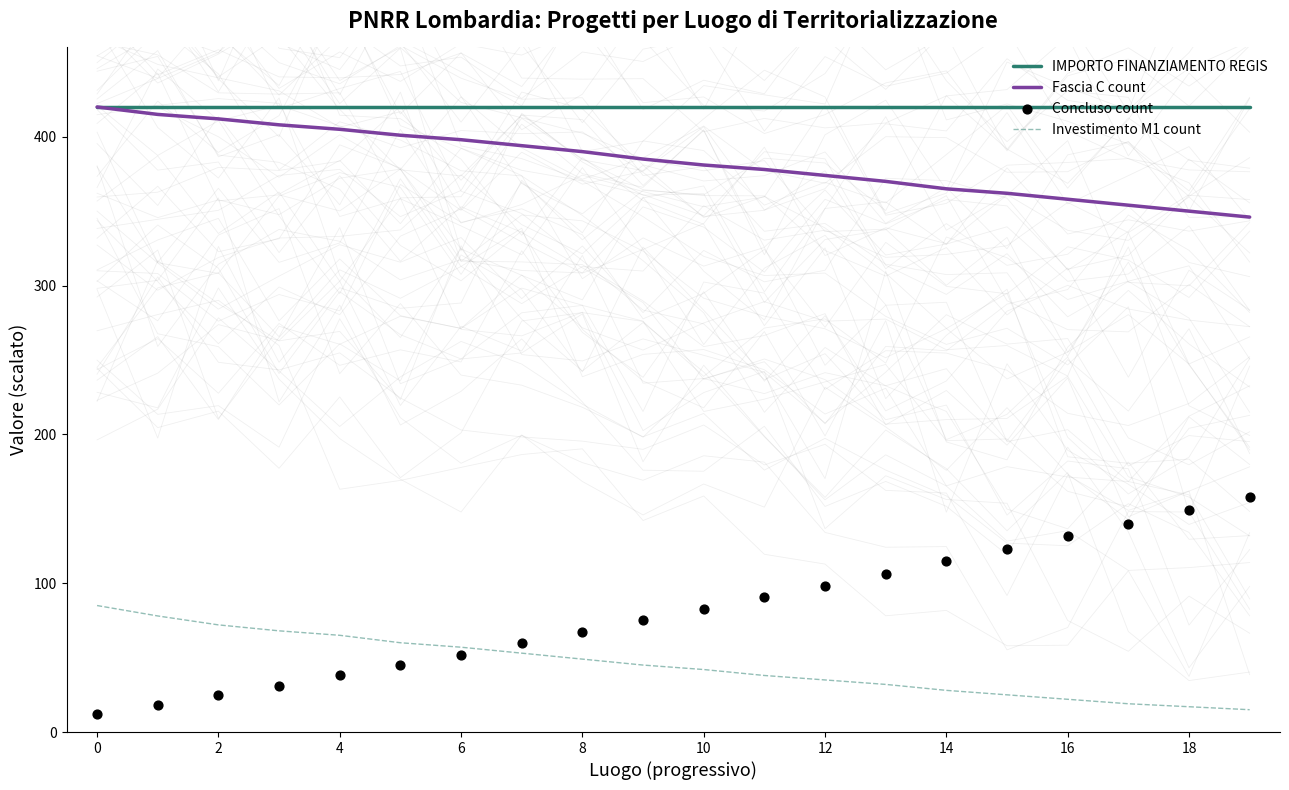

Is the value of Investimento M1 count at 0 greater than the value of Concluso count at 10?

Yes